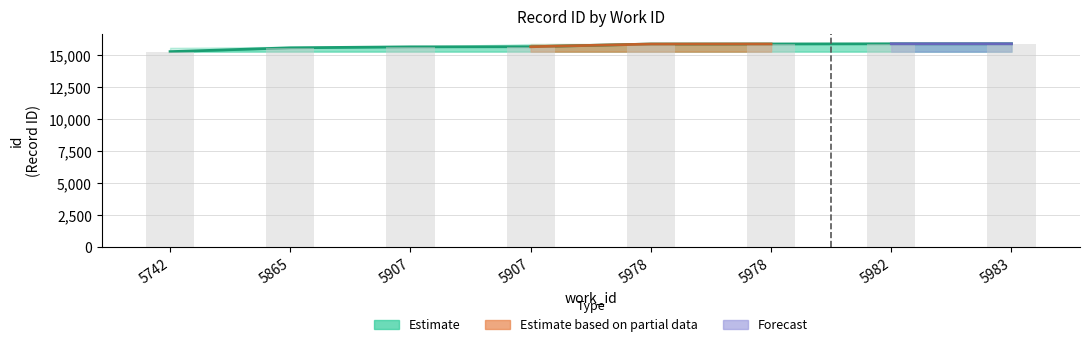

What is the greatest value displayed?

15913